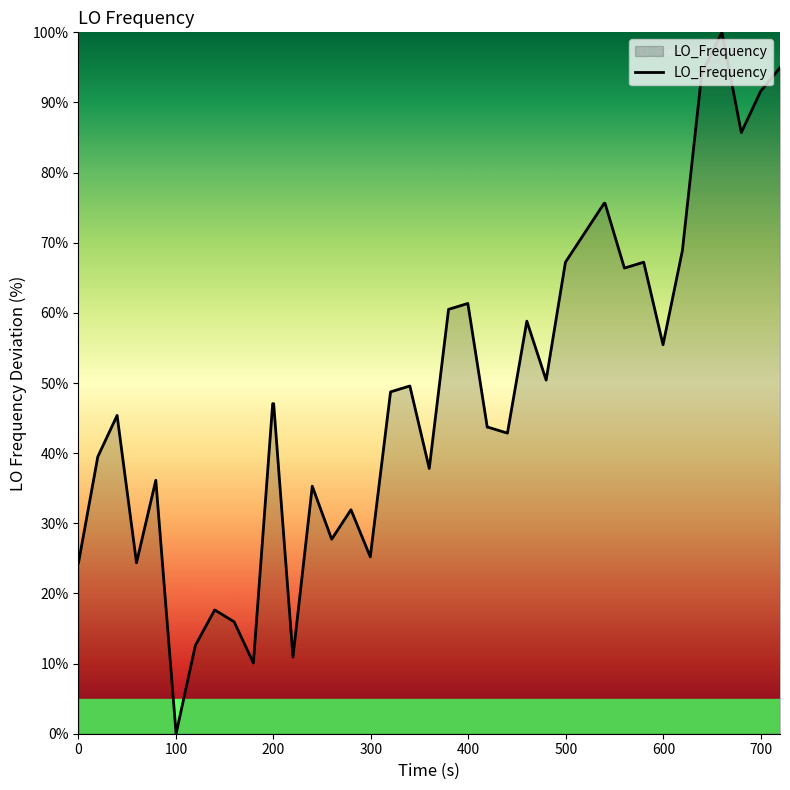

What is the difference between the maximum and minimum values?

100.0